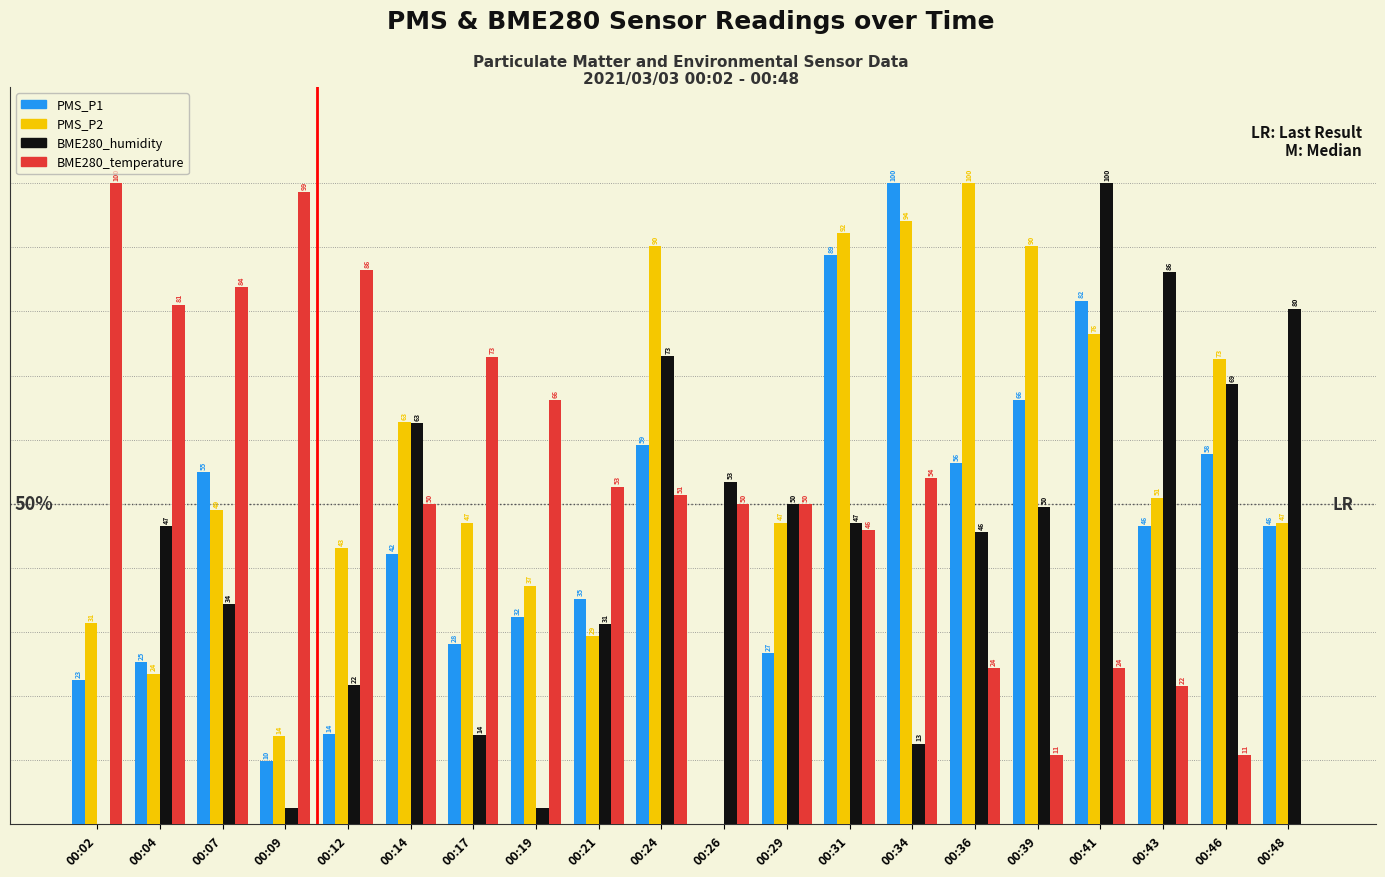

At which category is the sum across all series the highest?

00:41